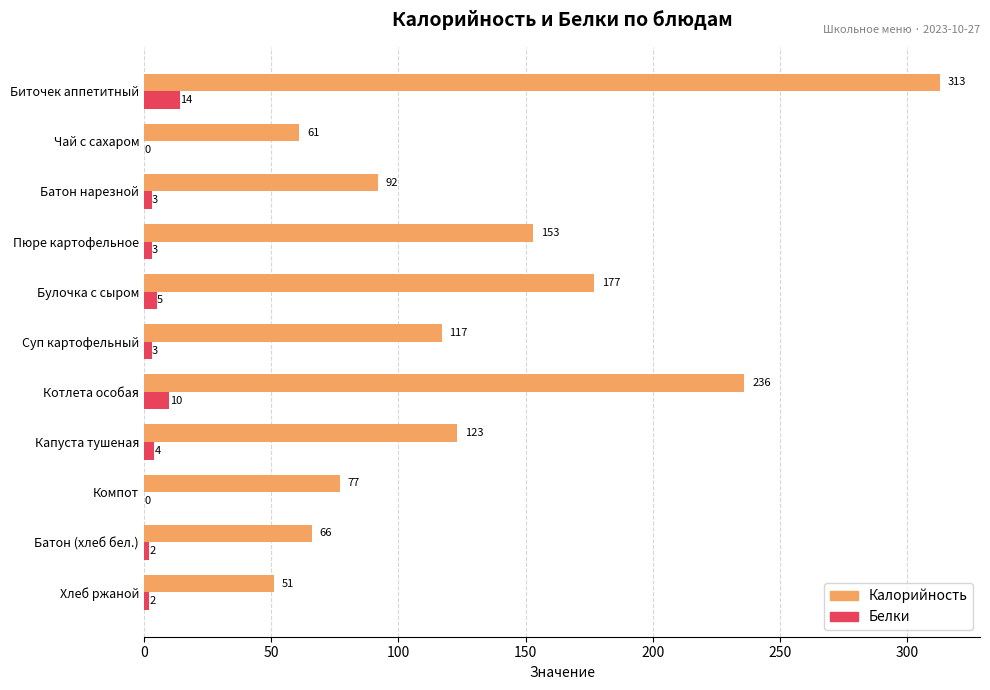

The Калорийность series shows 177 at Булочка с сыром. True or false?

True